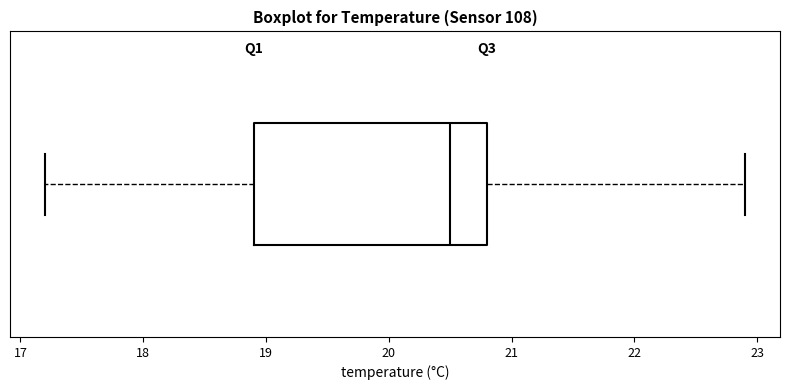

Where is the right edge of the box on the x-axis? The values are not printed on the chart, so give them approximately, as read against the axis.

20.8